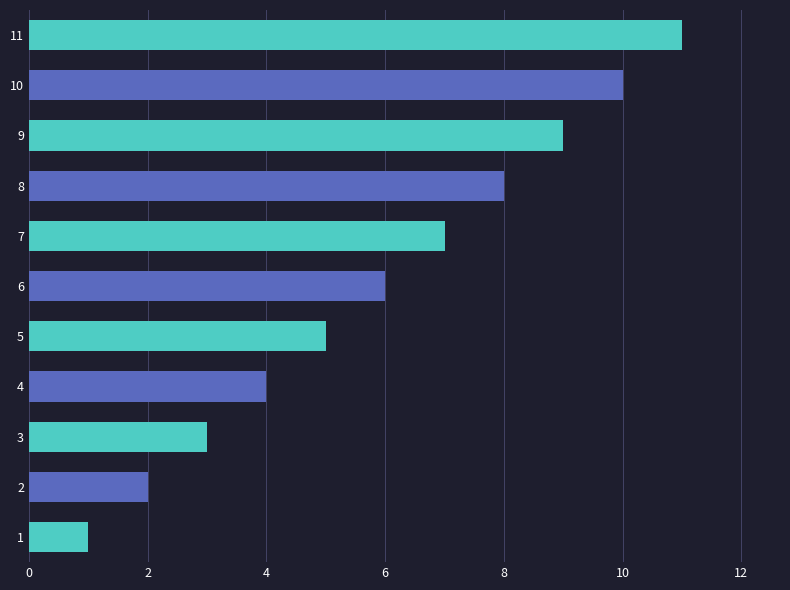

How many values are between 3 and 9?

7